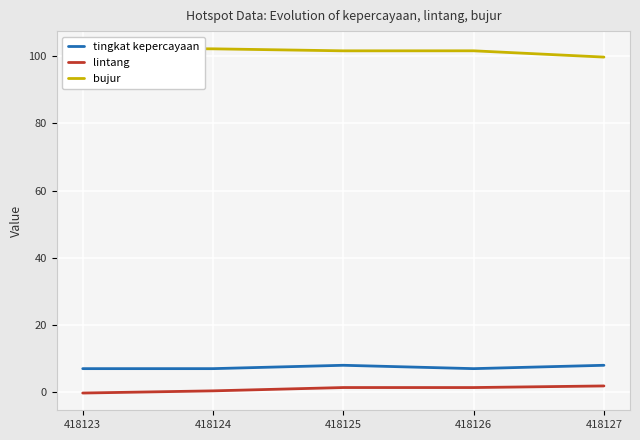

Rank the series at 418126 from lowest to highest value.

lintang, tingkat kepercayaan, bujur